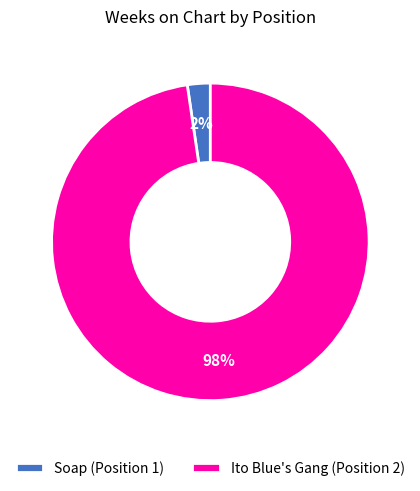

Is there a majority slice in this chart?

Yes